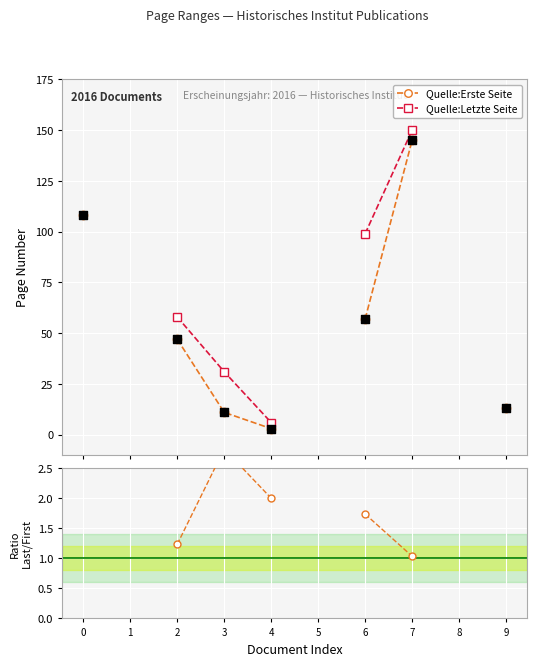

Is the value of Quelle:Erste Seite at 9 greater than the value of Quelle:Letzte Seite at 3?

No